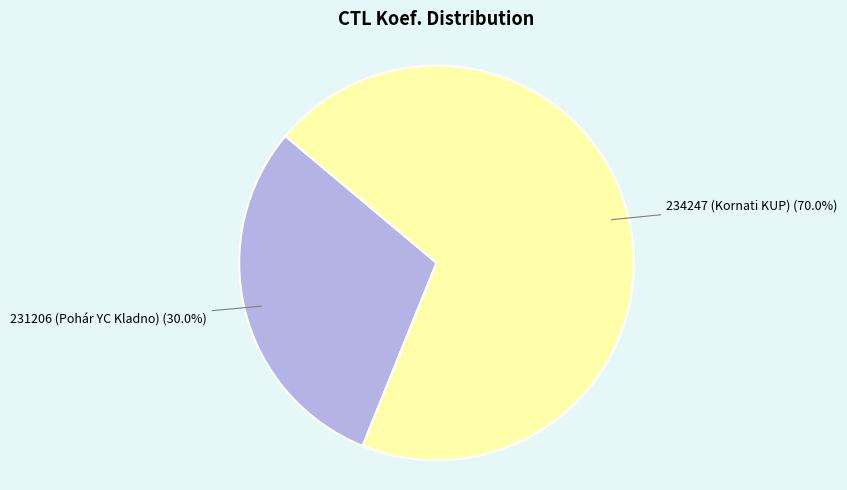

To the nearest percent, what is the difference between the largest and smallest slice percentages?

40%